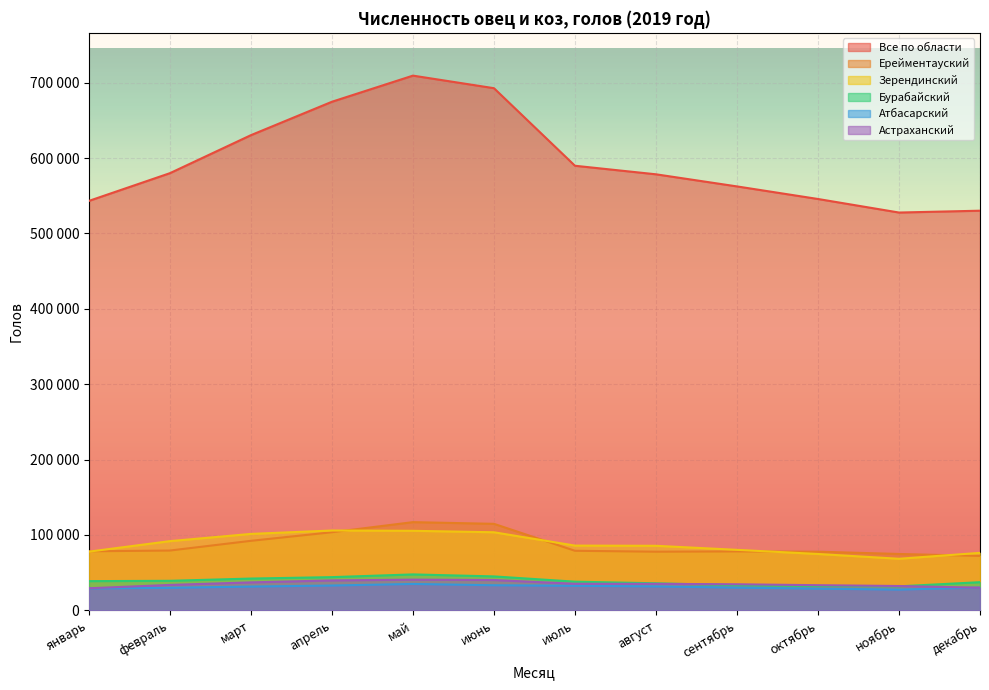

What is the label of the 7th point from the right?

июнь